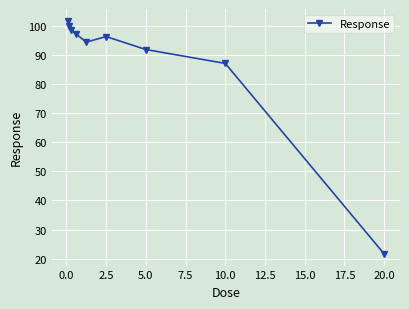

How many interior local valleys (lower than both neighbors) does the data have?

1